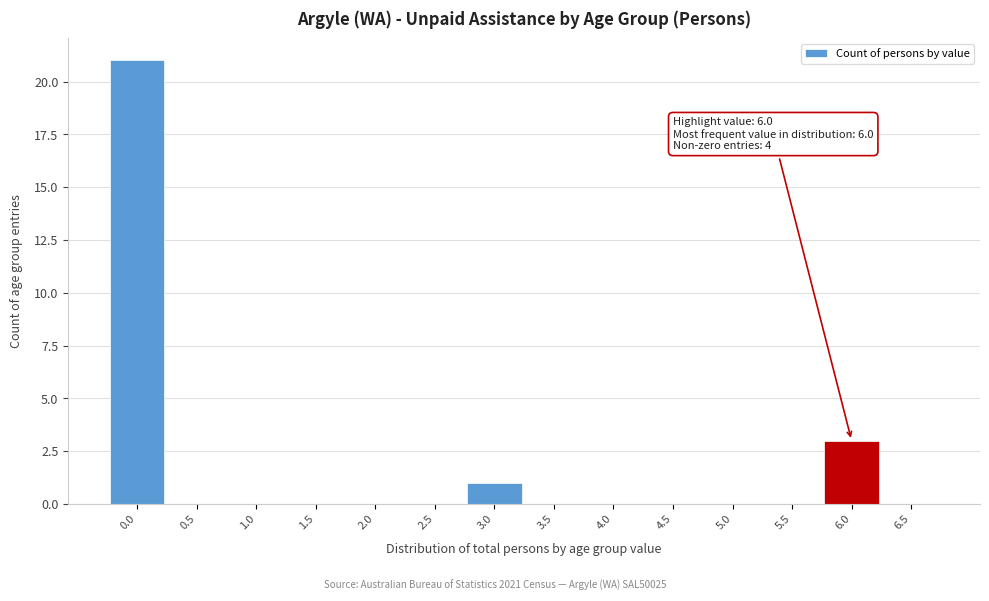

Which range on the x-axis has the tallest bar?

-0.25 to 0.25